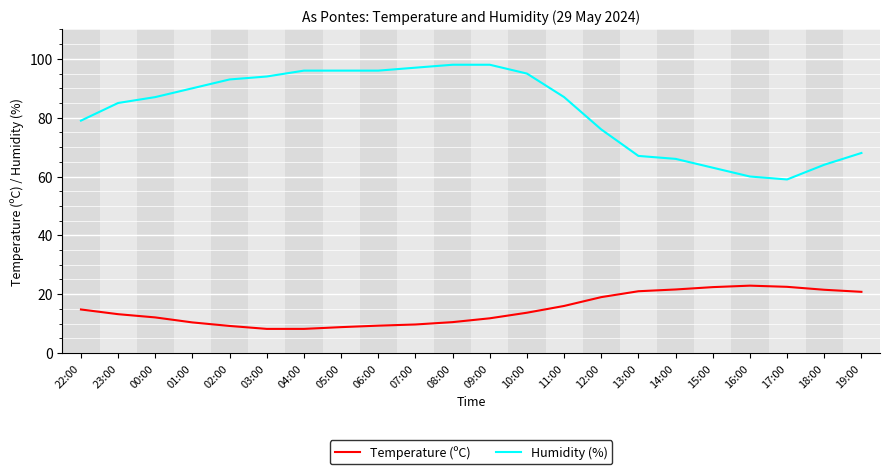

What is the total value across all series at 16:00?

82.9